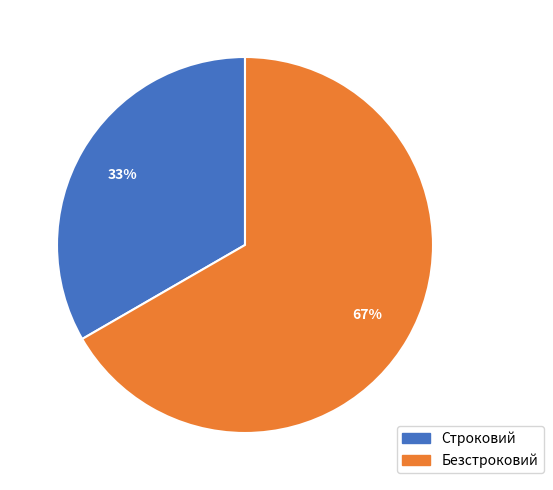

The Безстроковий slice represents 67% of the pie. True or false?

True